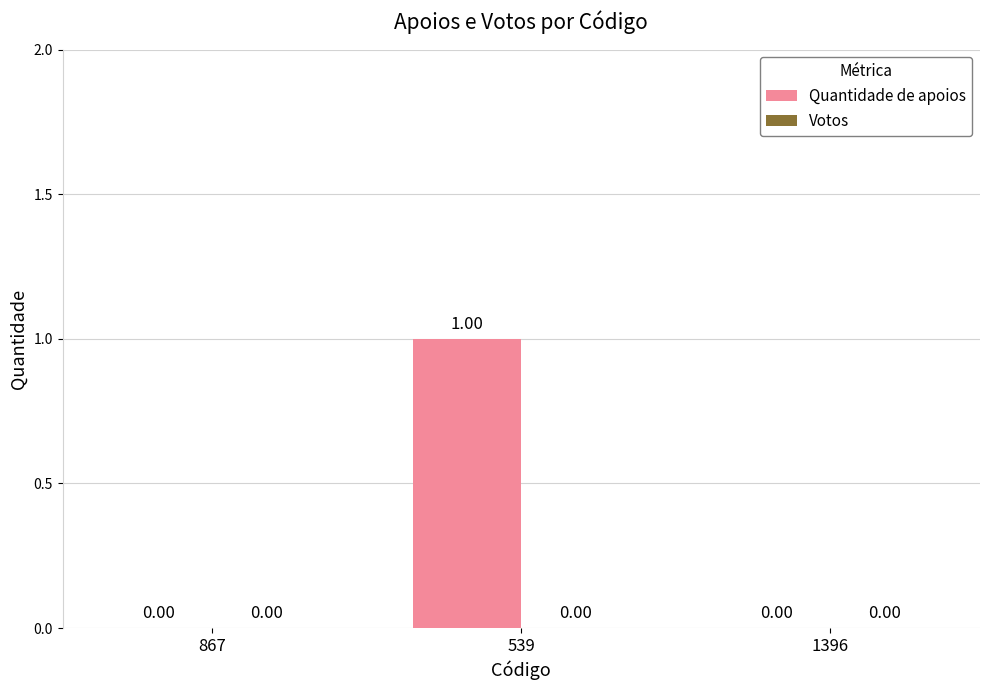

Which label corresponds to the largest value in the chart?

539